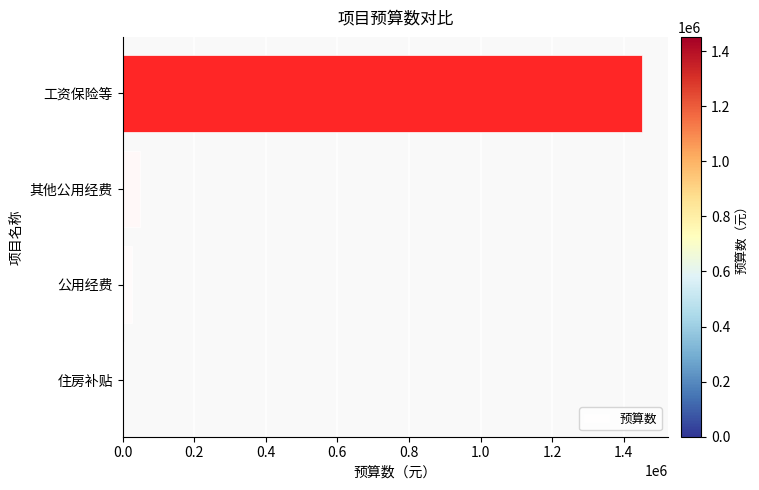

Which label corresponds to the largest value in the chart?

工资保险等